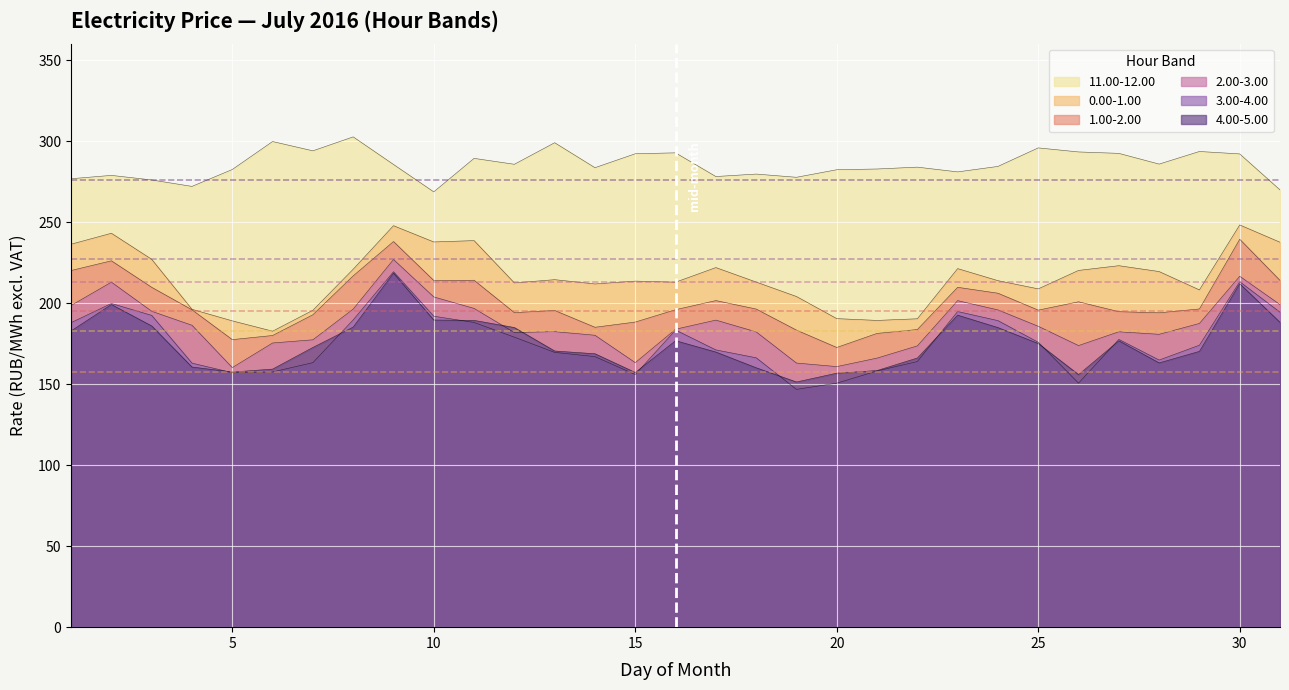

True or false: 2.00-3.00 and 0.00-1.00 intersect in this chart.

False